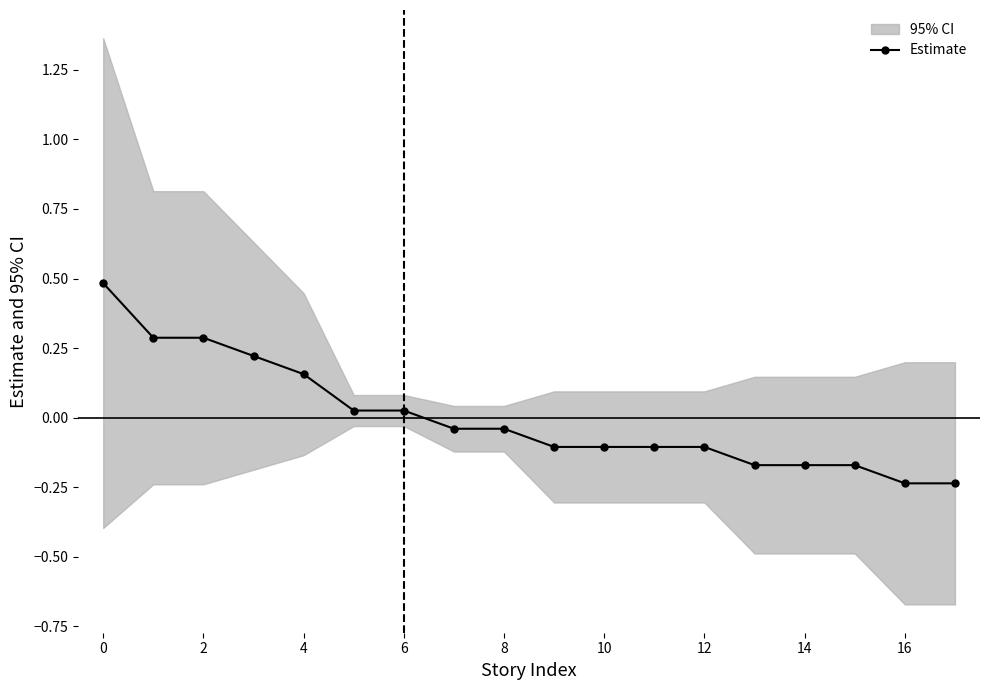

What is the difference between the second highest and minimum values?

0.5